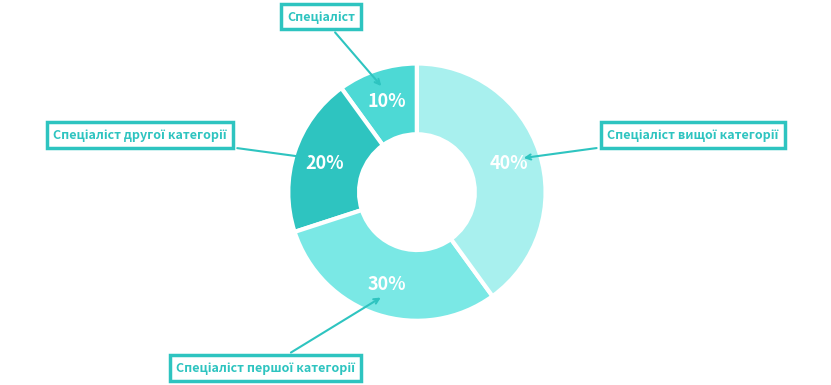

To the nearest percent, what is the difference between the largest and smallest slice percentages?

30%